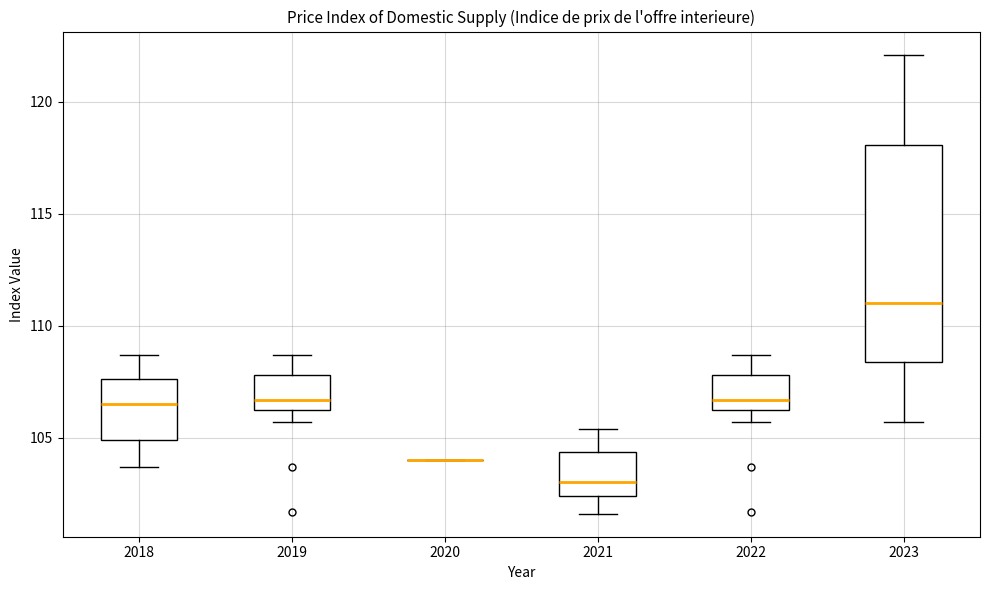

Reading left to right, read every box against the y-axis: the position of its median line, the range the box covers, and the ends of its whiskers. The values are not printed on the chart, so give them approximately, as read against the axis.

2018: median 106.5, box 105.0 to 107.5, whiskers 103.5 to 108.5
2019: median 106.5, box 106.0 to 108.0, whiskers 105.5 to 108.5
2020: box collapsed to a line at 104.0, whiskers 104.0 to 104.0
2021: median 103.0, box 102.5 to 104.5, whiskers 101.5 to 105.5
2022: median 106.5, box 106.0 to 108.0, whiskers 105.5 to 108.5
2023: median 111.0, box 108.5 to 118.0, whiskers 105.5 to 122.0